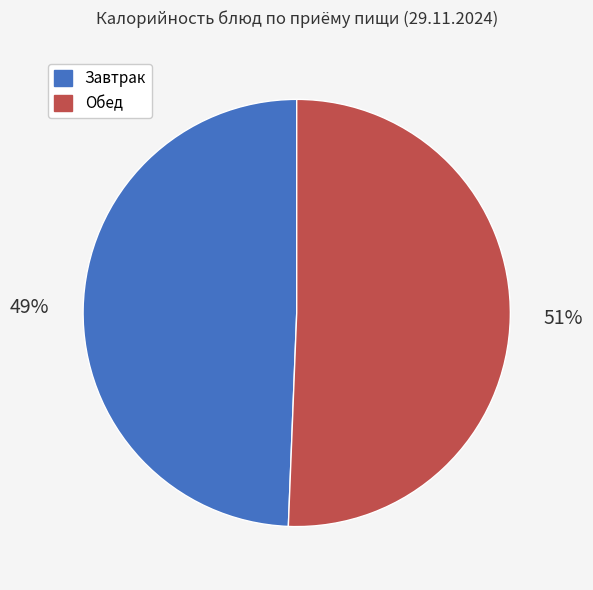

Does any single category account for the majority?

Yes